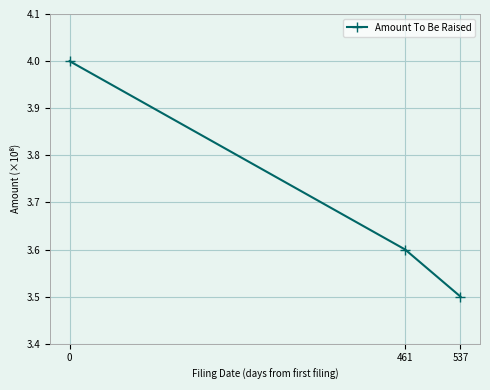

How many data points does each series have?

3